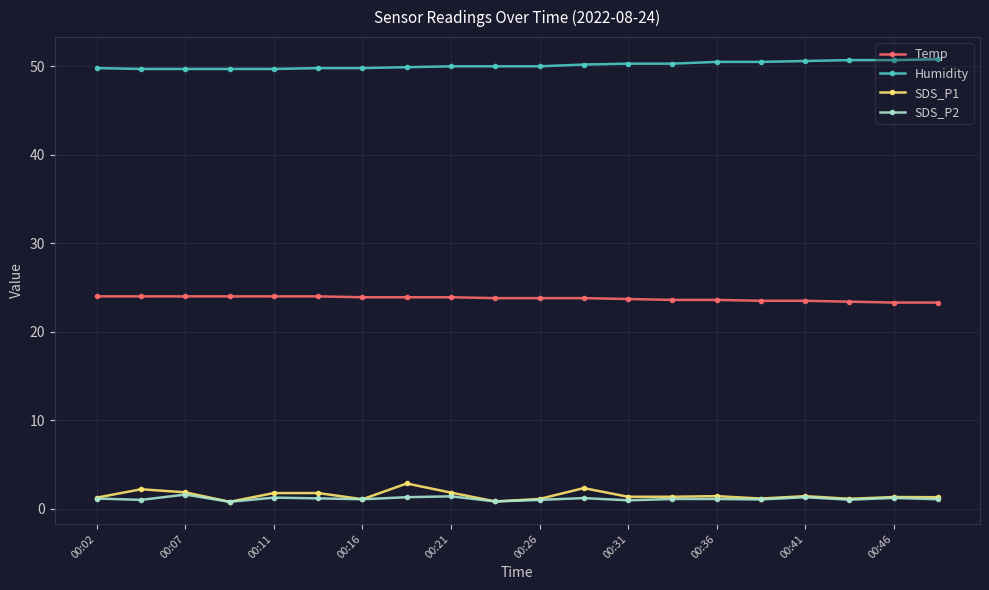

What is the value of the Humidity point at the 3rd from the left?

49.7